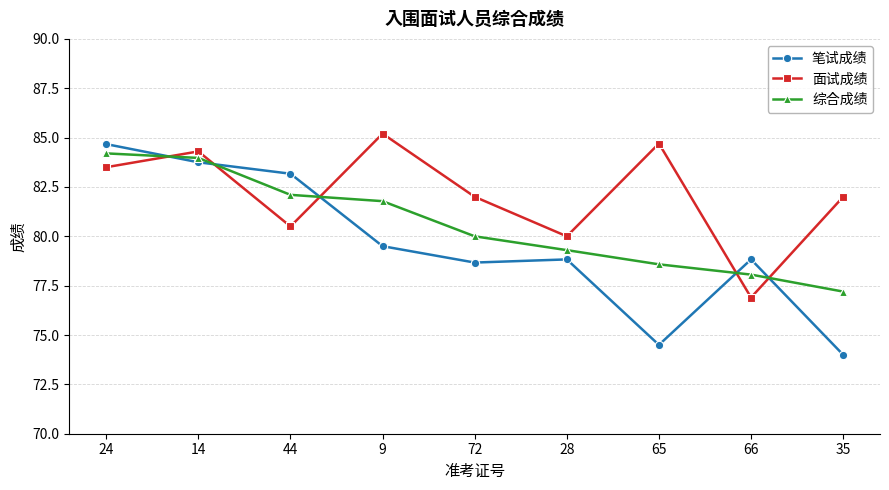

What are all the series names shown in the legend?

笔试成绩, 面试成绩, 综合成绩